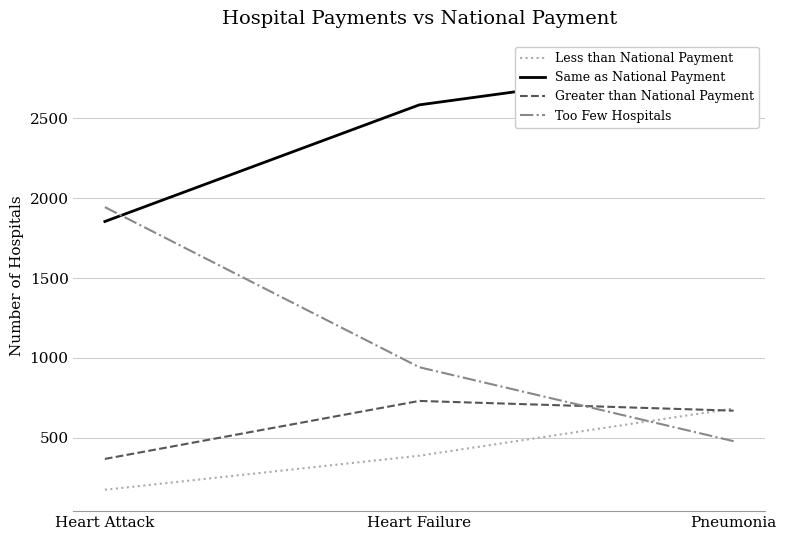

True or false: Too Few Hospitals has a value of 479 at Pneumonia.

True